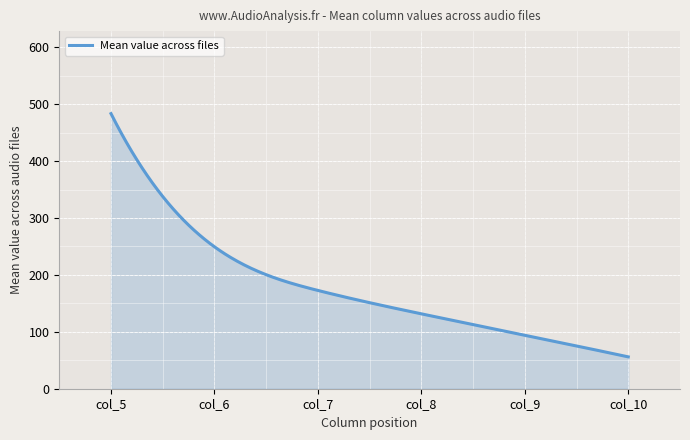

What is the smallest value displayed?

56.0